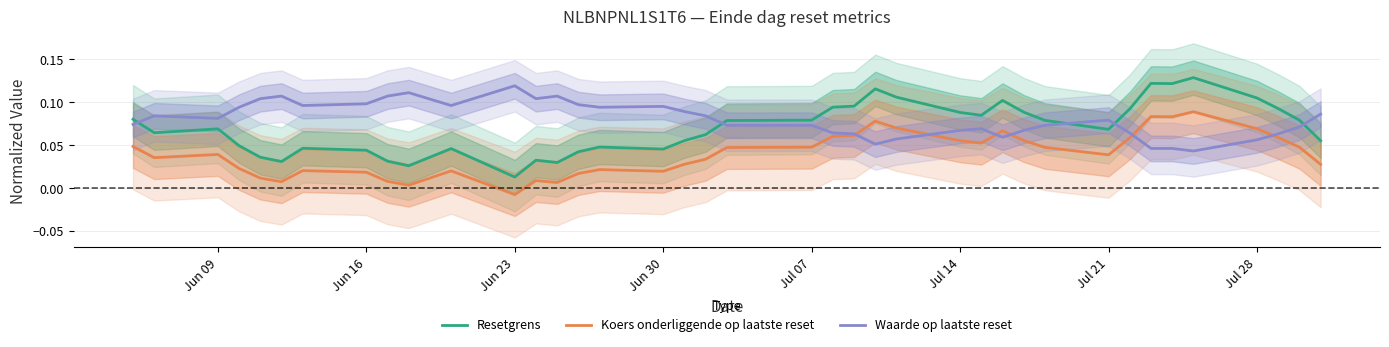

At how many categories does at least one series exceed 0?

39